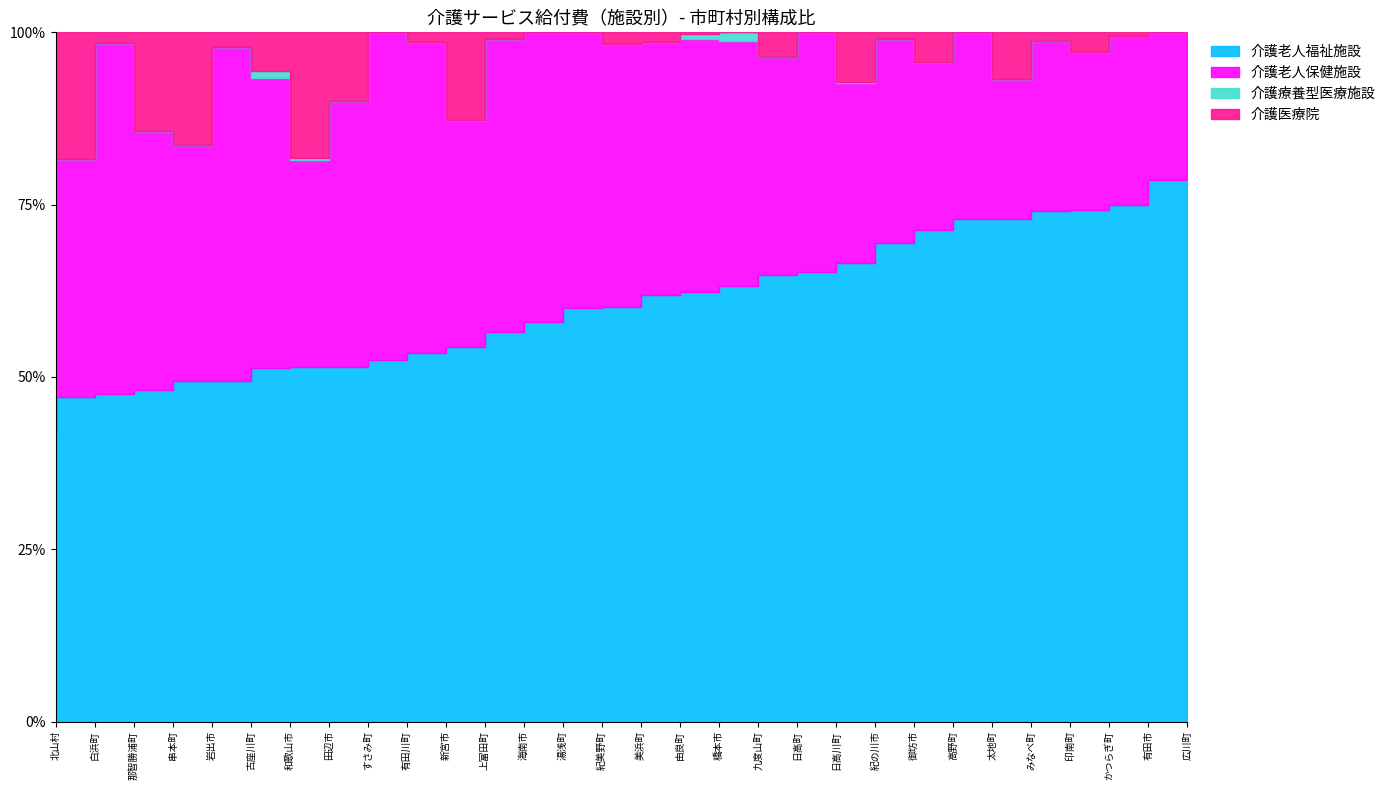

Does the chart display data point markers on the line(s)?

No